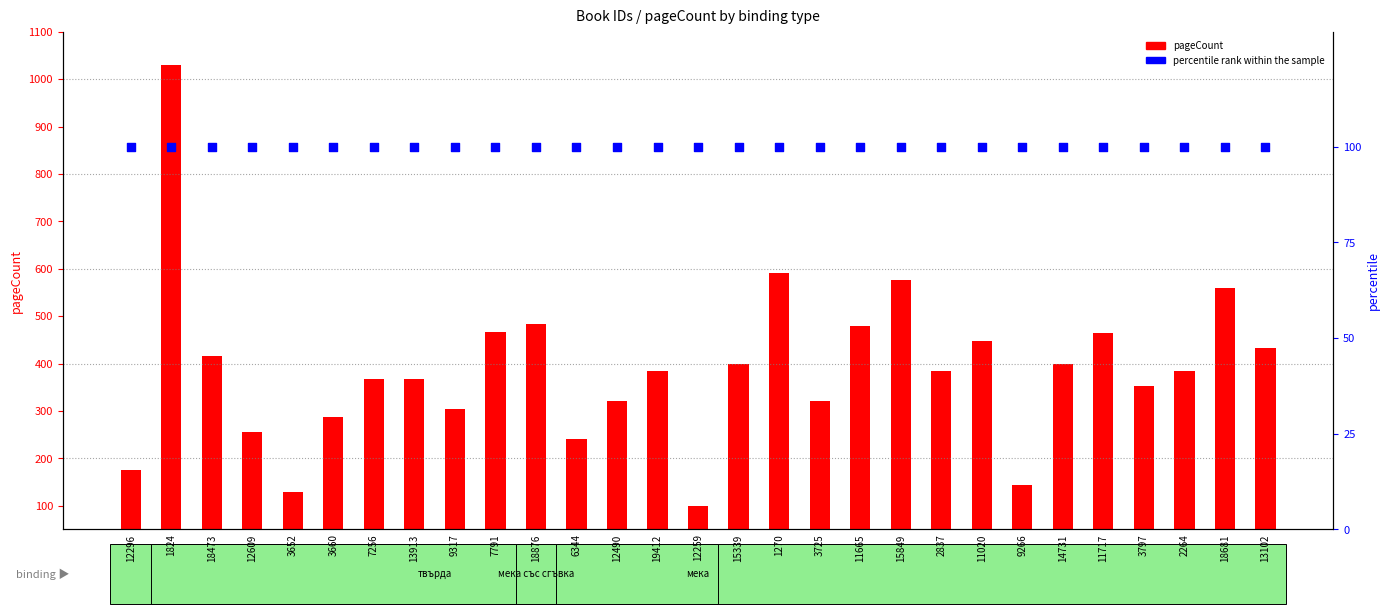

Which series reaches the maximum Y coordinate?

pageCount